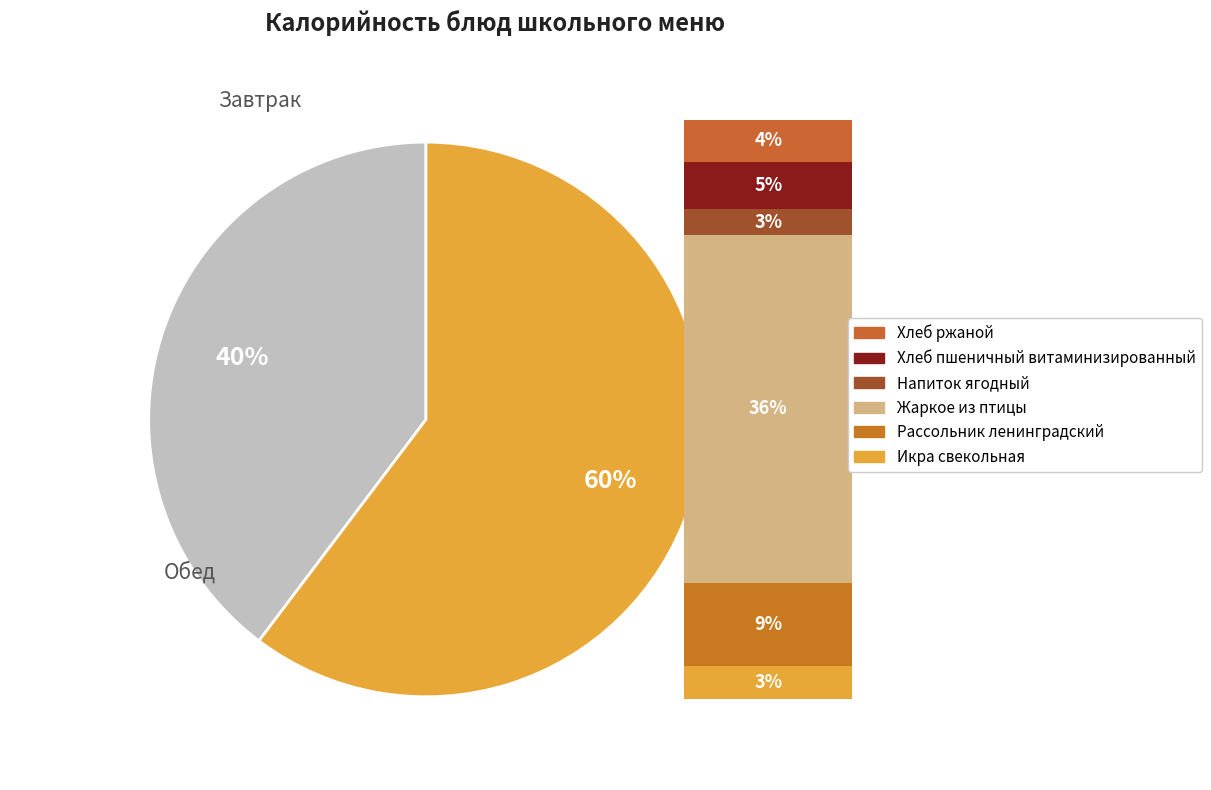

What is the smallest slice in the pie chart?

Напиток ягодный